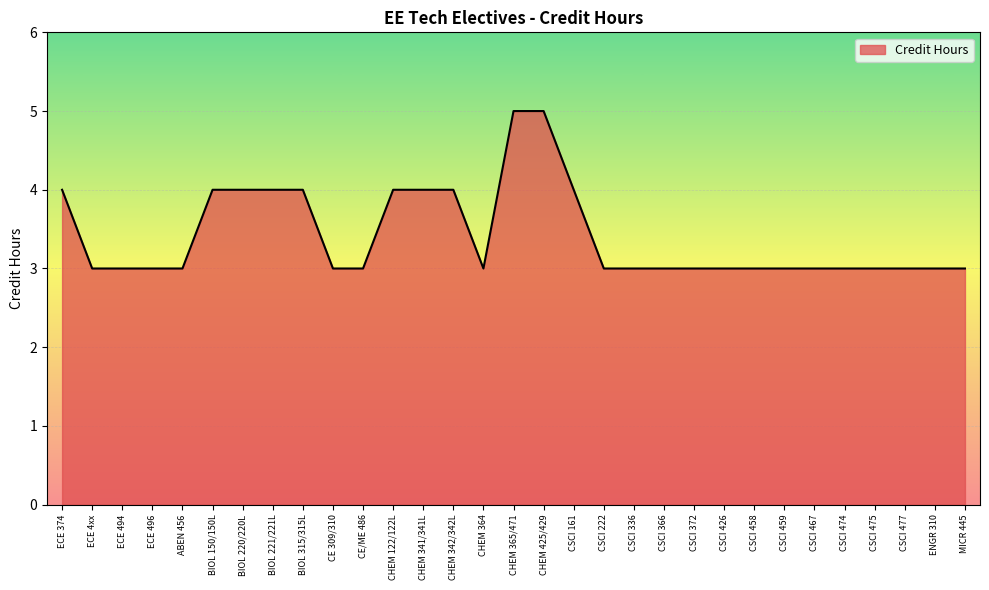

Count the values in the range 3 to 4.

29